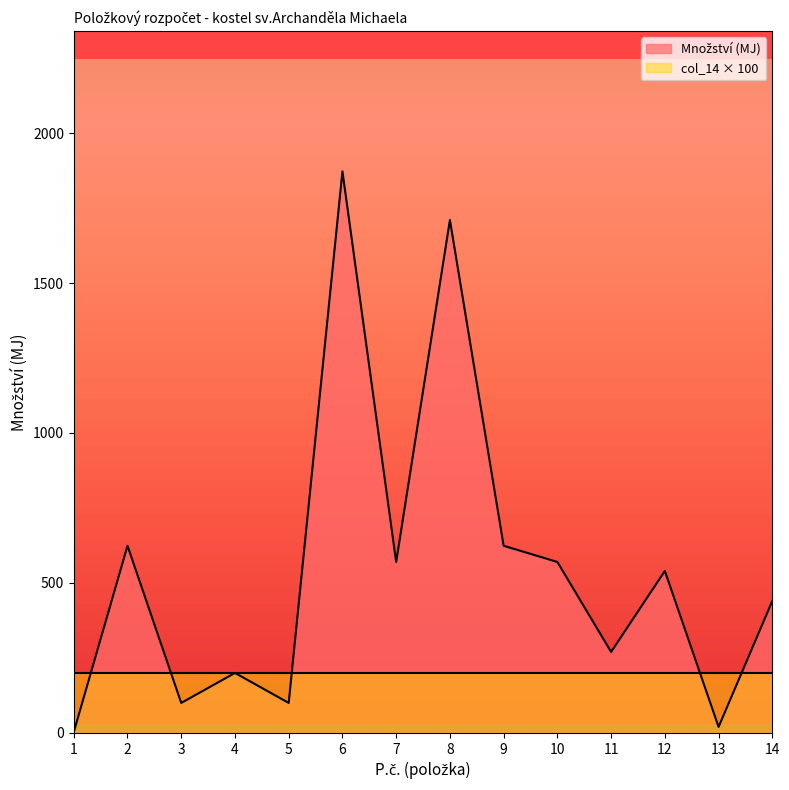

Which series has the largest range (max minus min)?

Množství